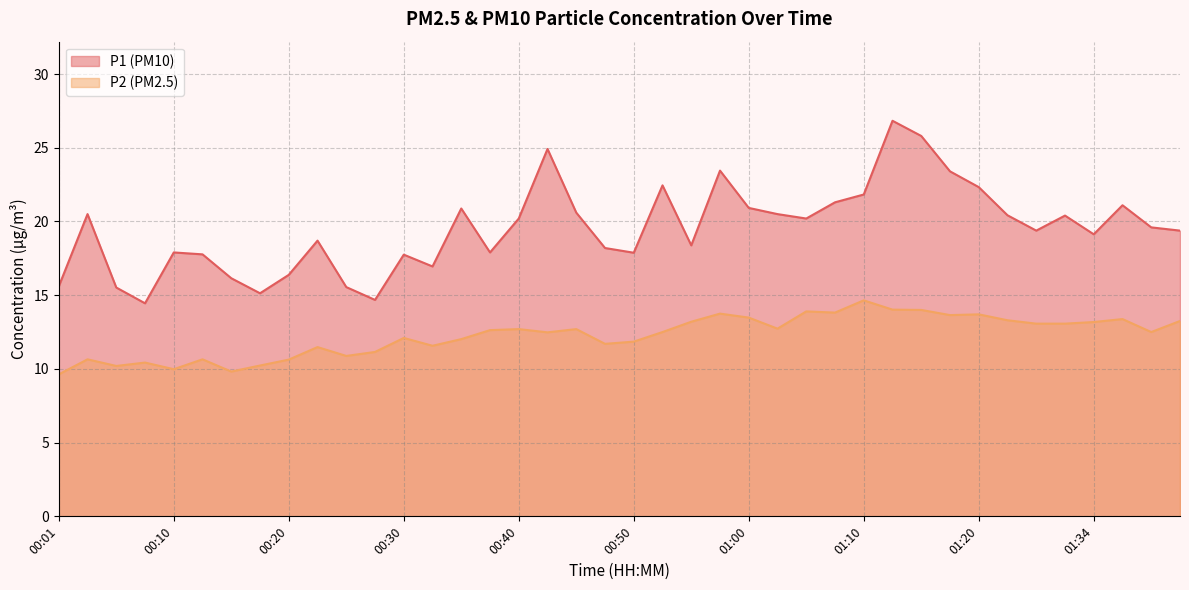

Which has a higher value, 01:10 or 00:05?

01:10